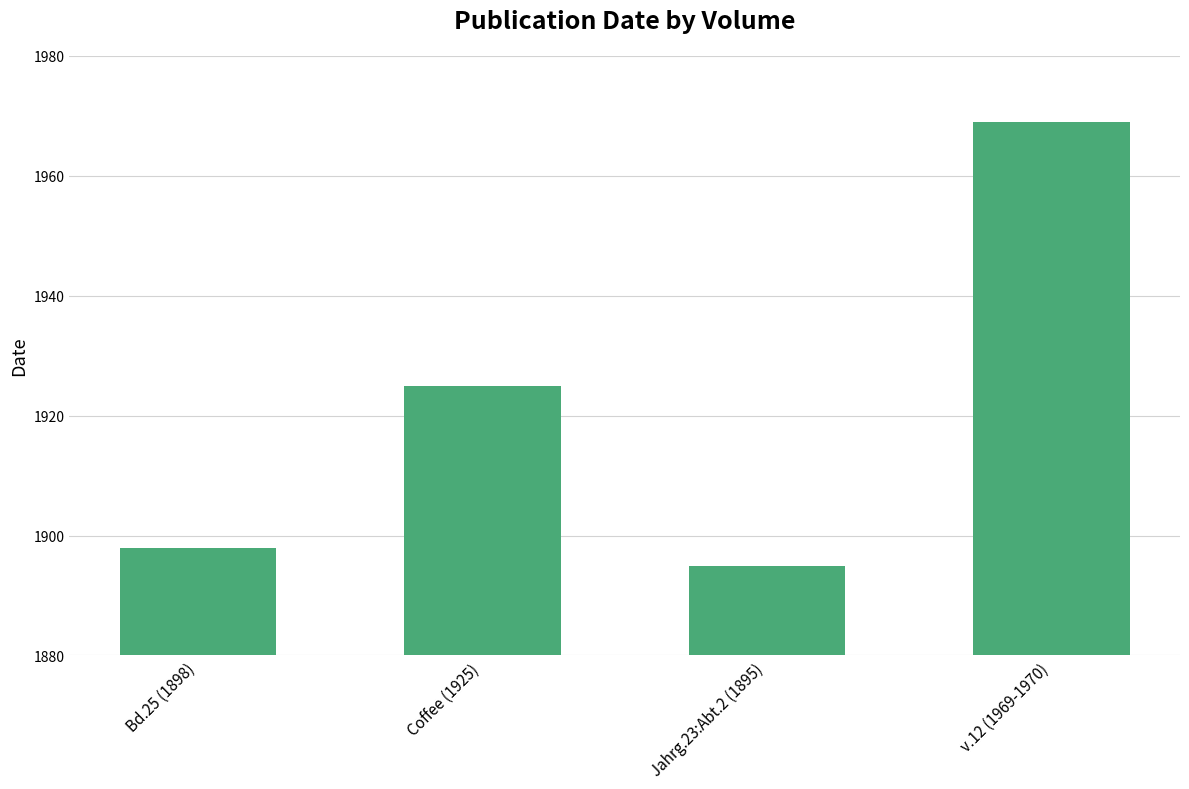

Reading left to right, list all the values displayed in this chart.

Bd.25 (1898)=1898	Coffee (1925)=1925	Jahrg.23:Abt.2 (1895)=1895	v.12 (1969-1970)=1969